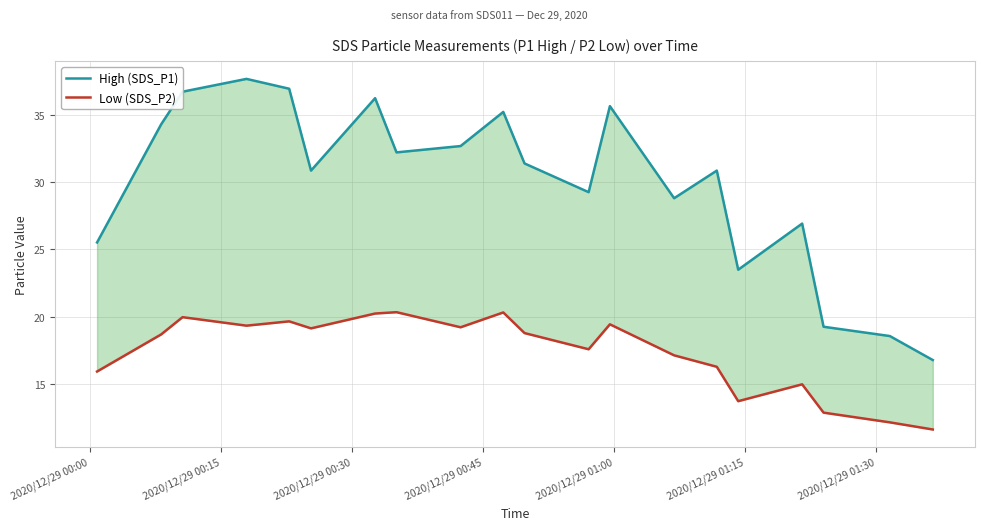

Which series has the largest range (max minus min)?

High (SDS_P1)